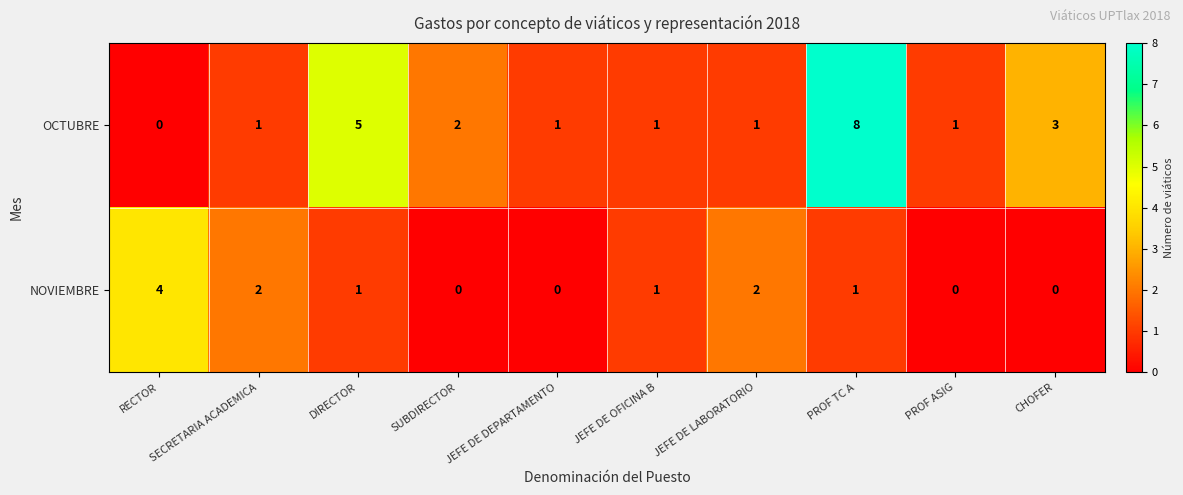

Read the NOVIEMBRE value at RECTOR.

4